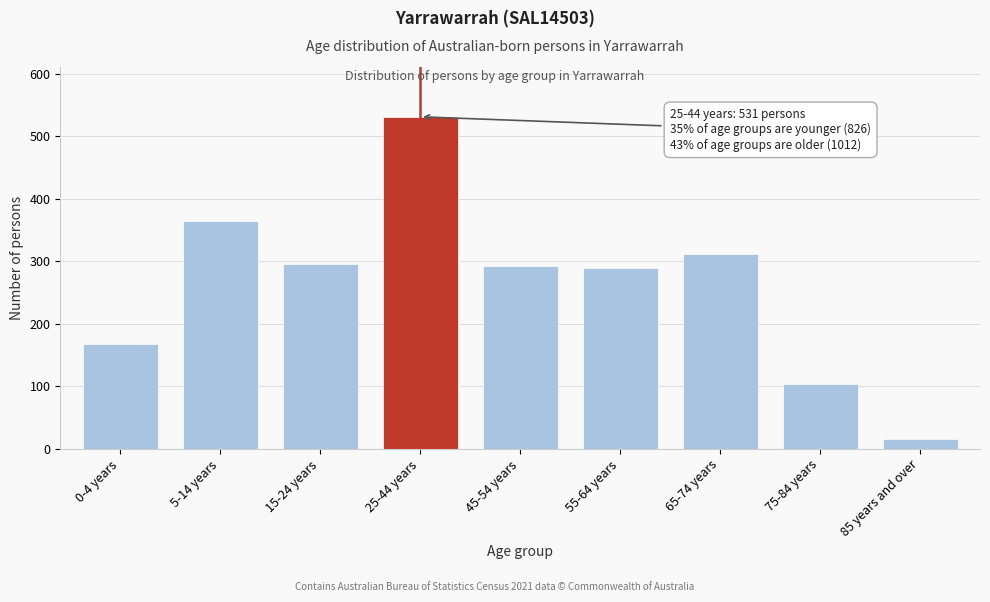

The value at 75-84 years is 103. True or false?

True